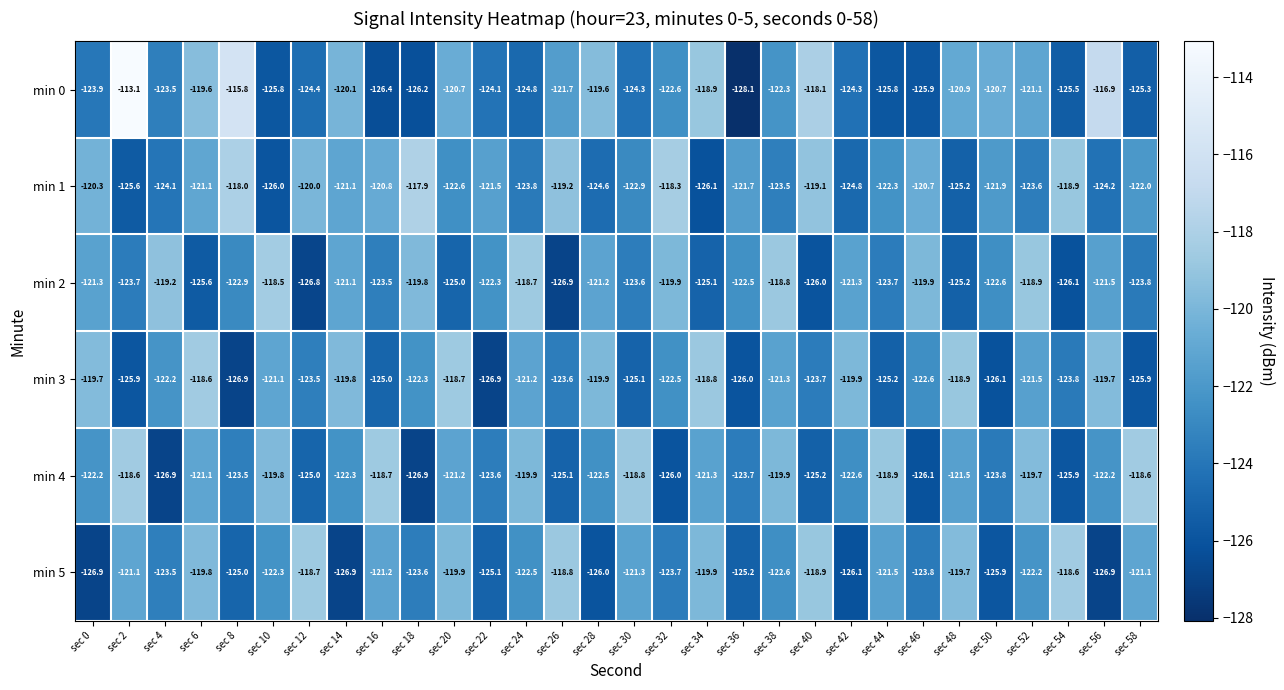

Where does the min 1 series first go above -121?

sec 0